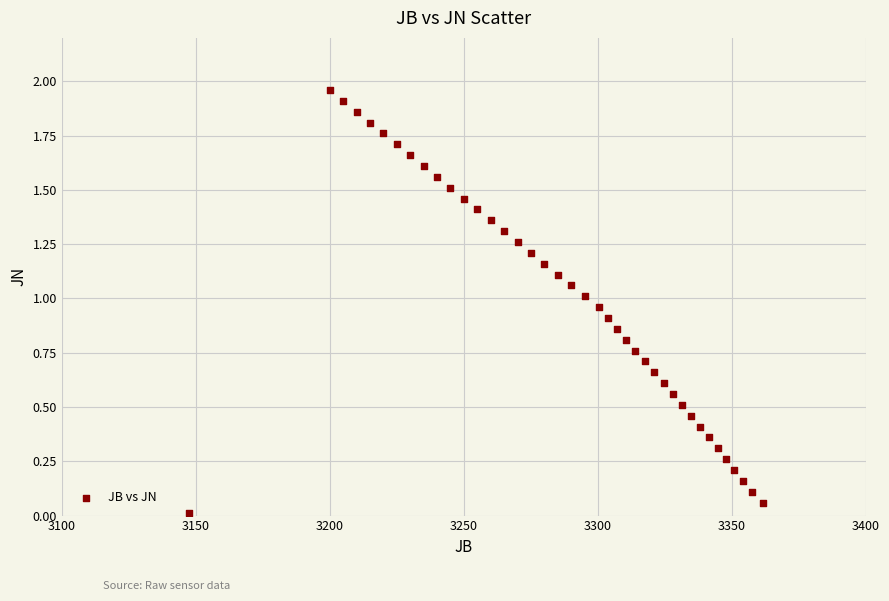

What is the range of X values (max minus min)?

213.8